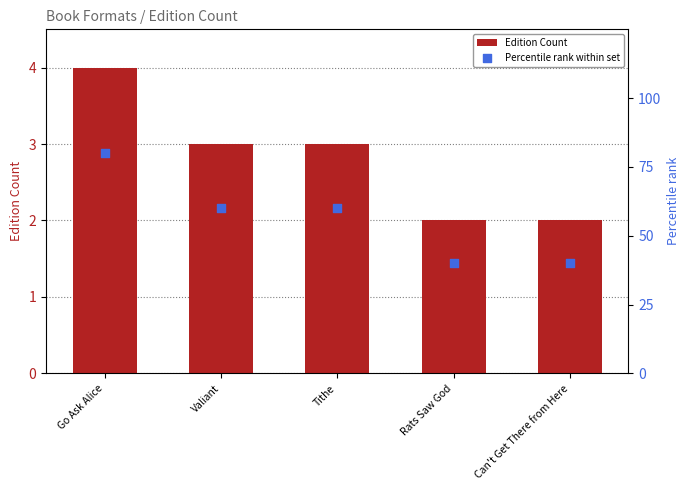

Which series reaches the minimum Y coordinate?

Edition Count